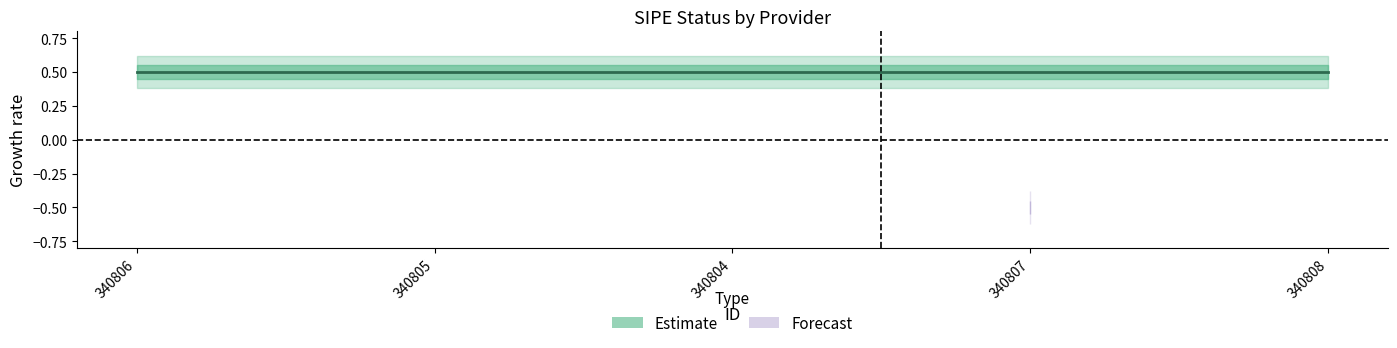

What is the label of the 1st point from the right?

340808